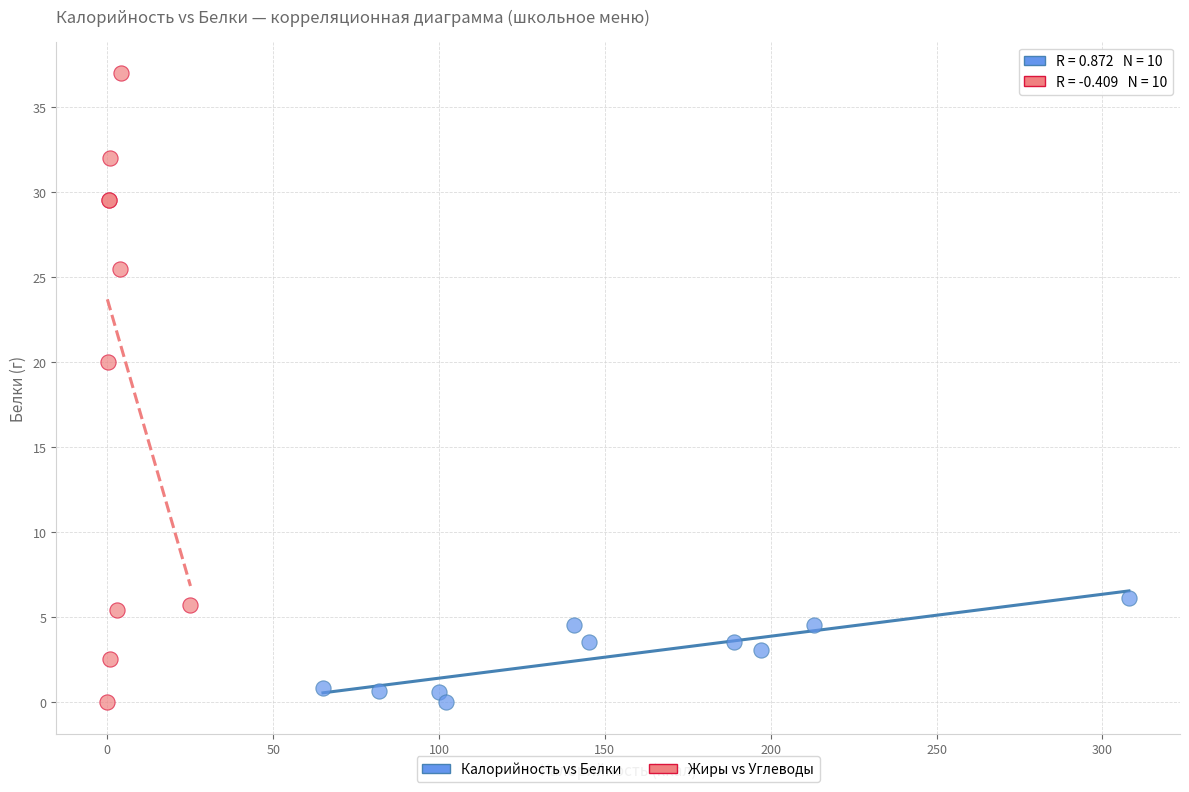

Which series has the widest spread of Y values?

Жиры vs Углеводы